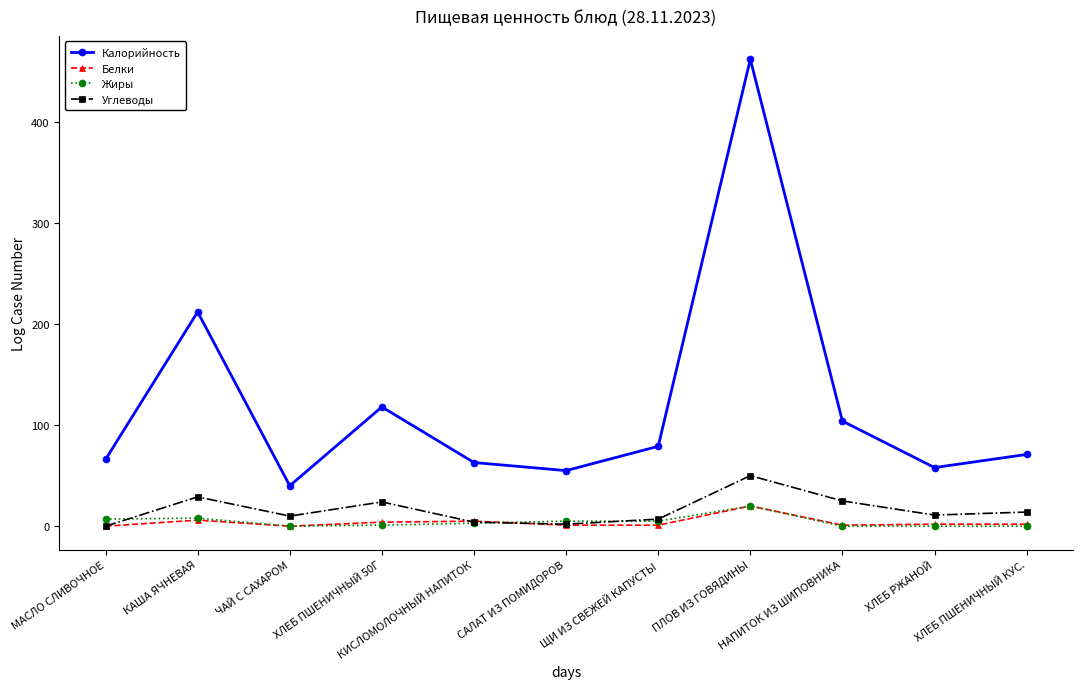

What is the difference between the Калорийность values at ХЛЕБ ПШЕНИЧНЫЙ 50Г and ЧАЙ С САХАРОМ?

78